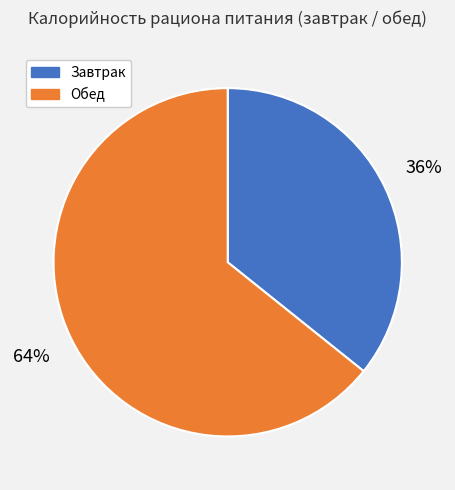

To the nearest percent, what percentage of the pie is Обед?

64%